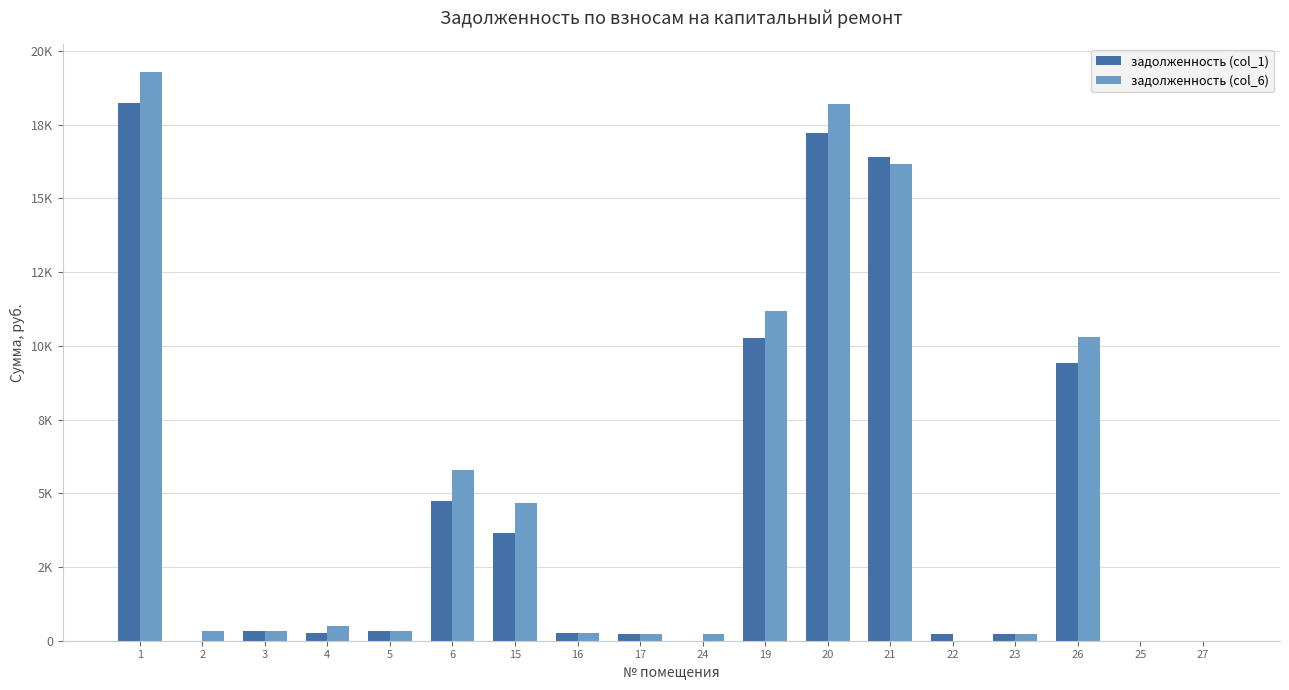

What are all the series names shown in the legend?

задолженность (col_1), задолженность (col_6)